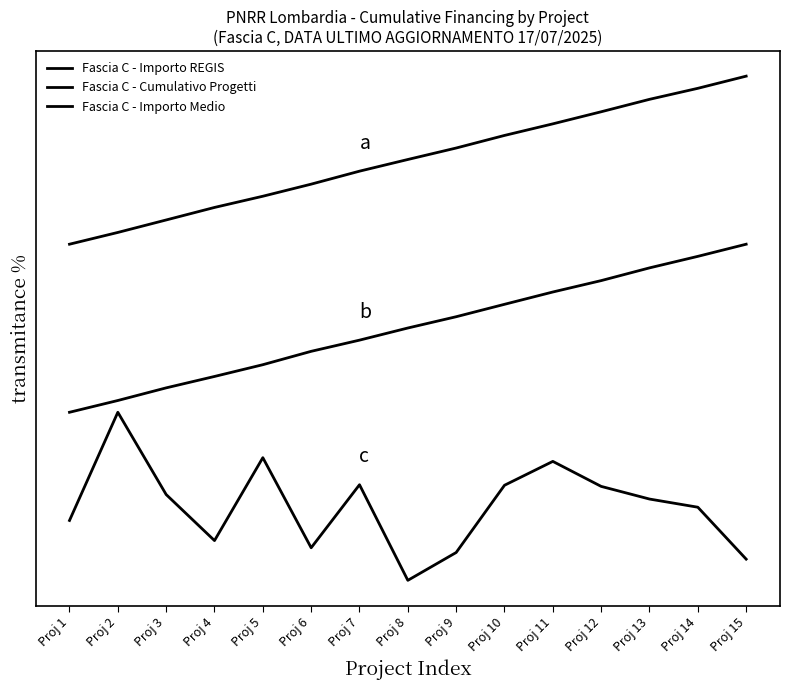

True or false: Fascia C - Cumulativo Progetti has more than 2 points higher than both neighbors.

False